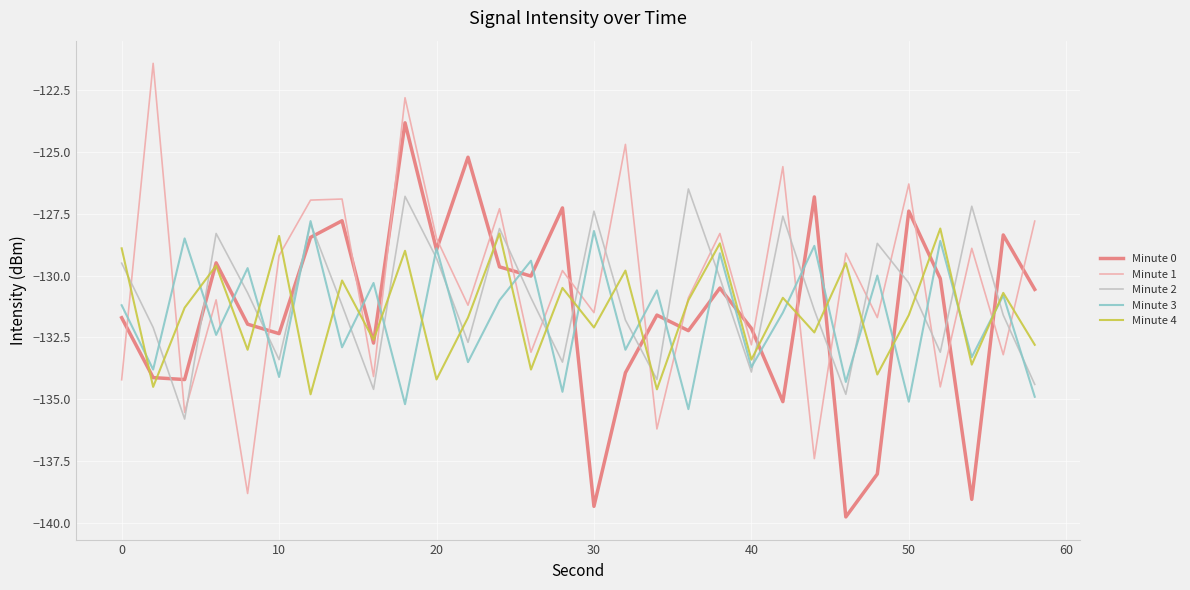

What is the greatest value displayed?

-121.4